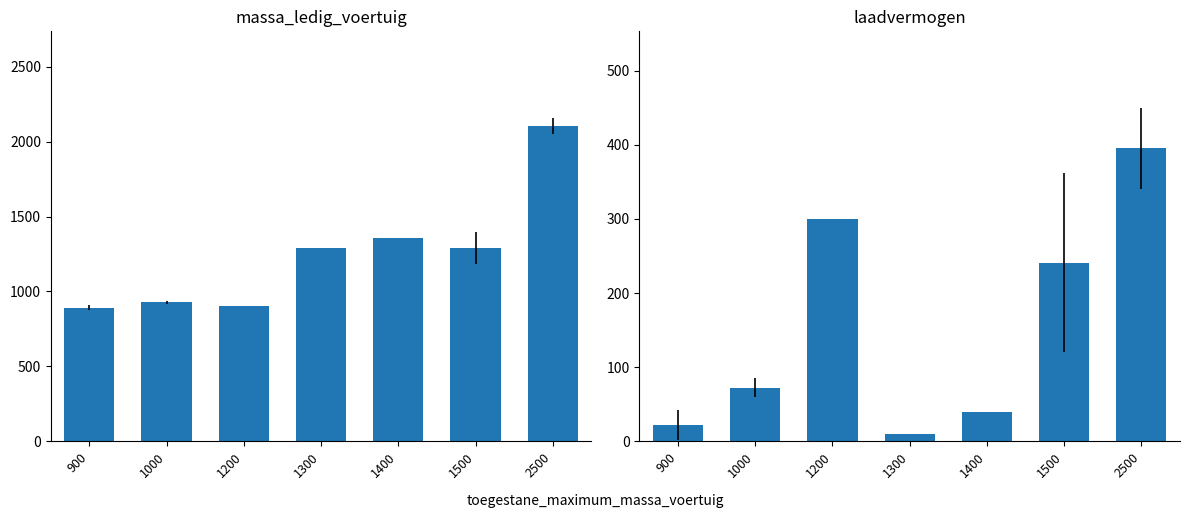

What is the value of the massa_ledig_voertuig bar at the 1st from the left?

892.5